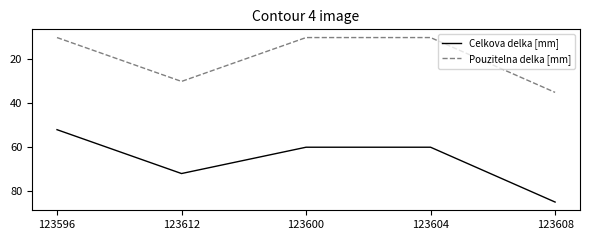

Is the value of Pouzitelna delka [mm] at 123596 greater than the value of Celkova delka [mm] at 123604?

No